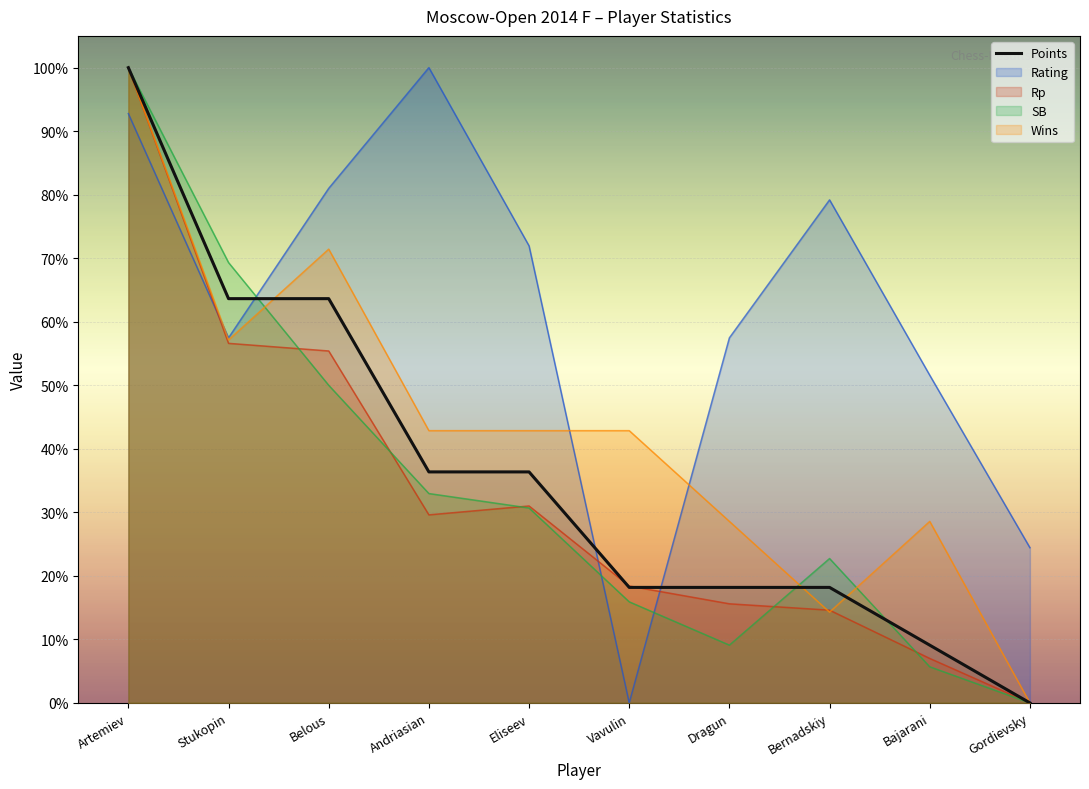

What is the label of the 1st point from the left?

Artemiev